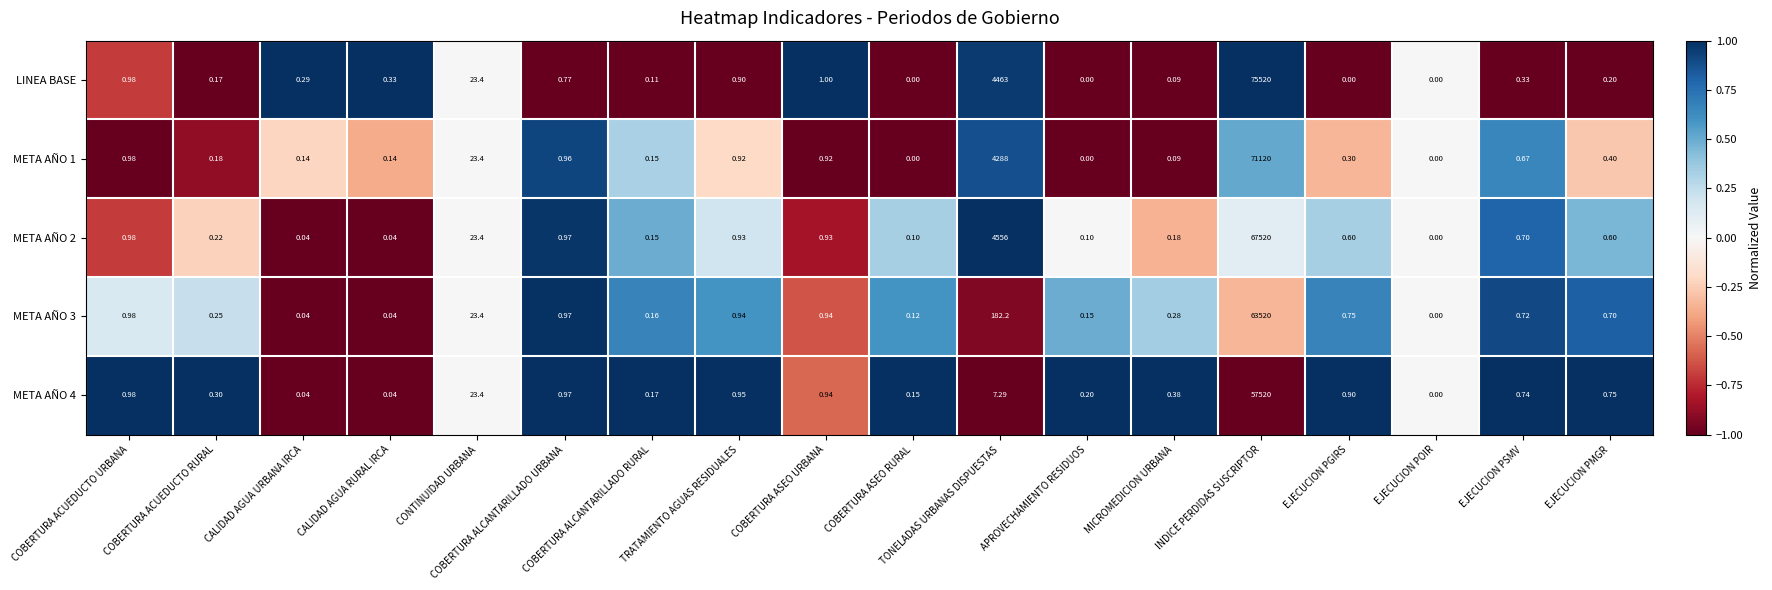

At which category is the sum across all series the highest?

INDICE PERDIDAS SUSCRIPTOR